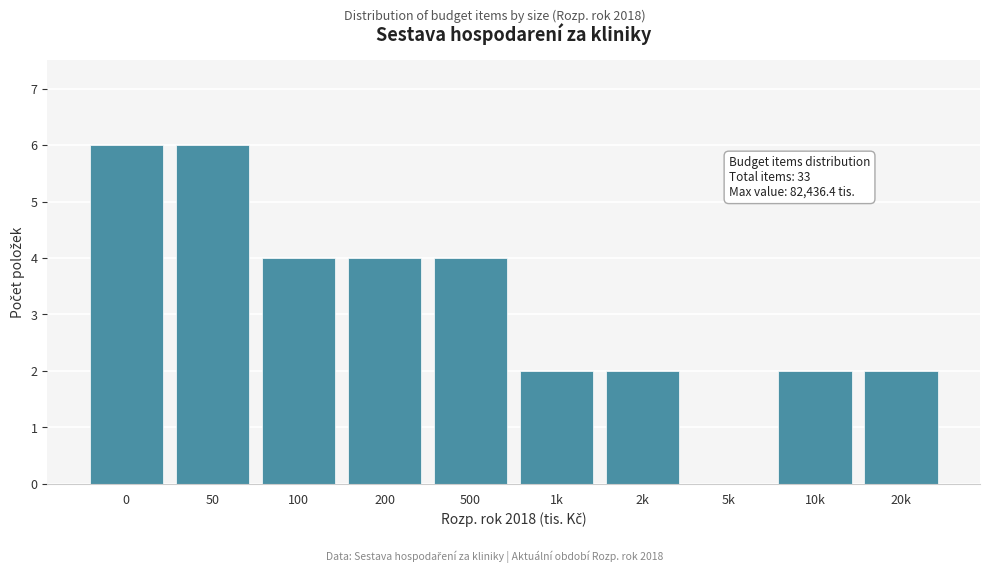

Reading left to right, what are all the values shown in this chart?

0=6	50=6	100=4	200=4	500=4	1k=2	2k=2	5k=0	10k=2	20k=2